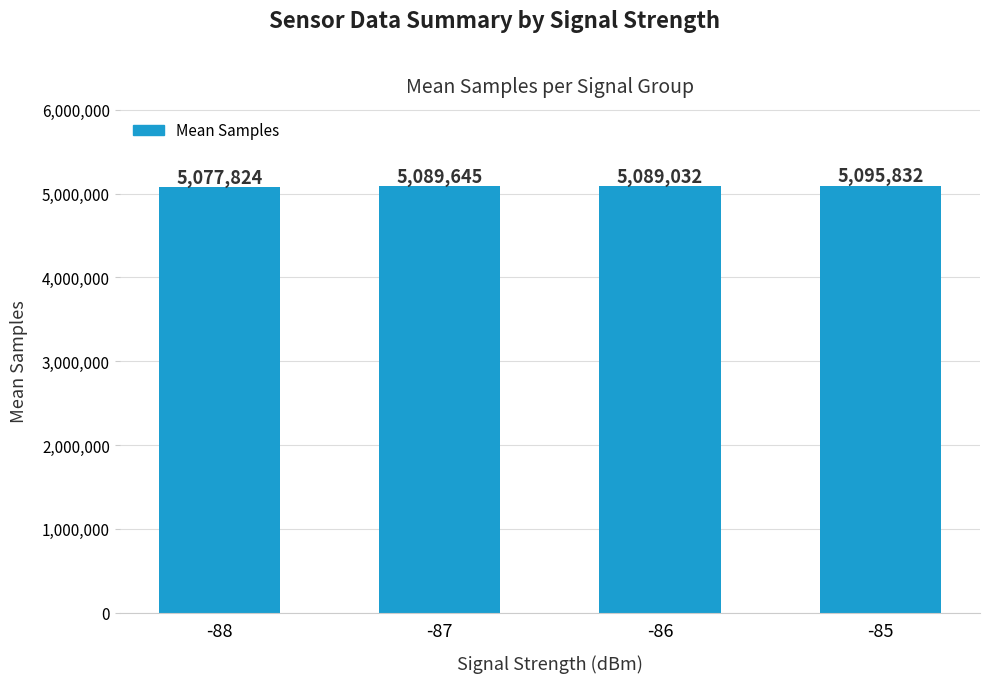

Rank the categories by value from highest to lowest.

-85, -87, -86, -88